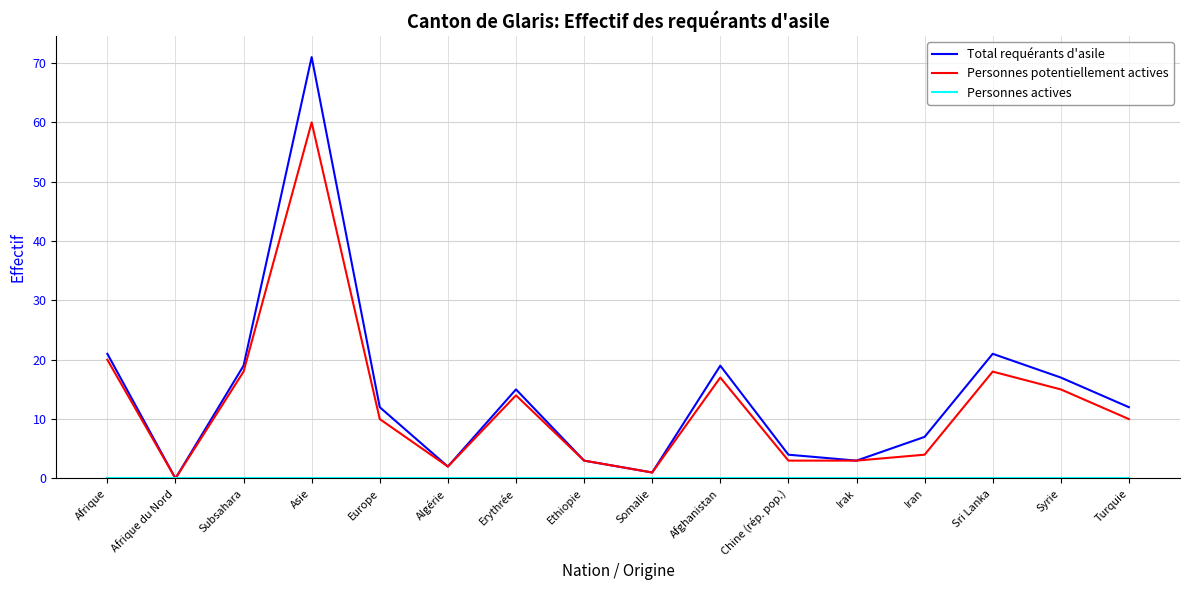

Is the value of Total requérants d'asile at Europe greater than the value of Personnes potentiellement actives at Irak?

Yes